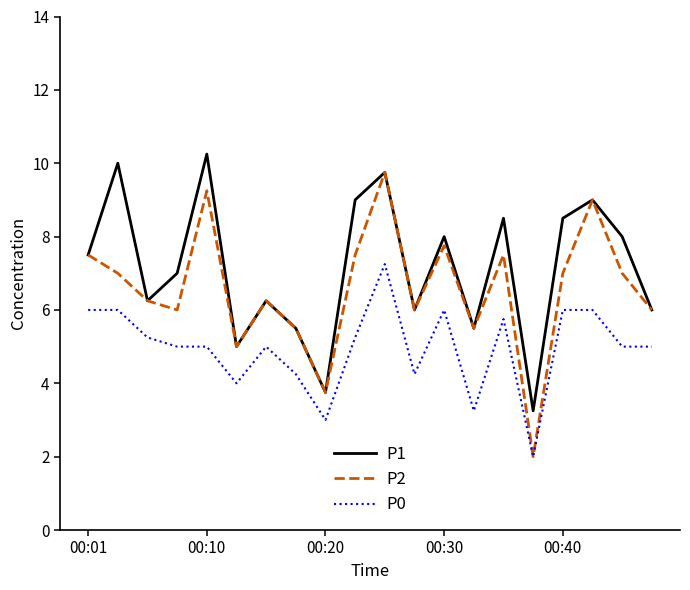

Which series has the largest total across all categories?

P1